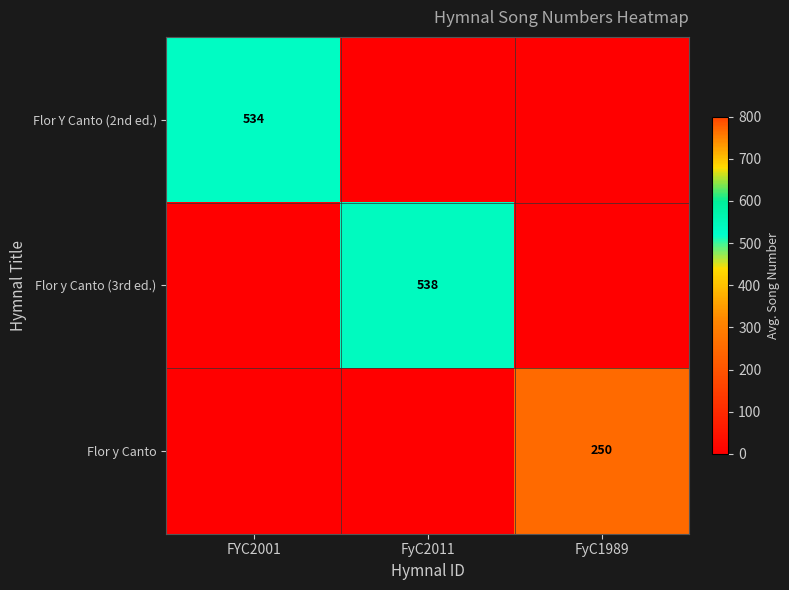

At which category does the chart reach its peak across all series?

FyC2011